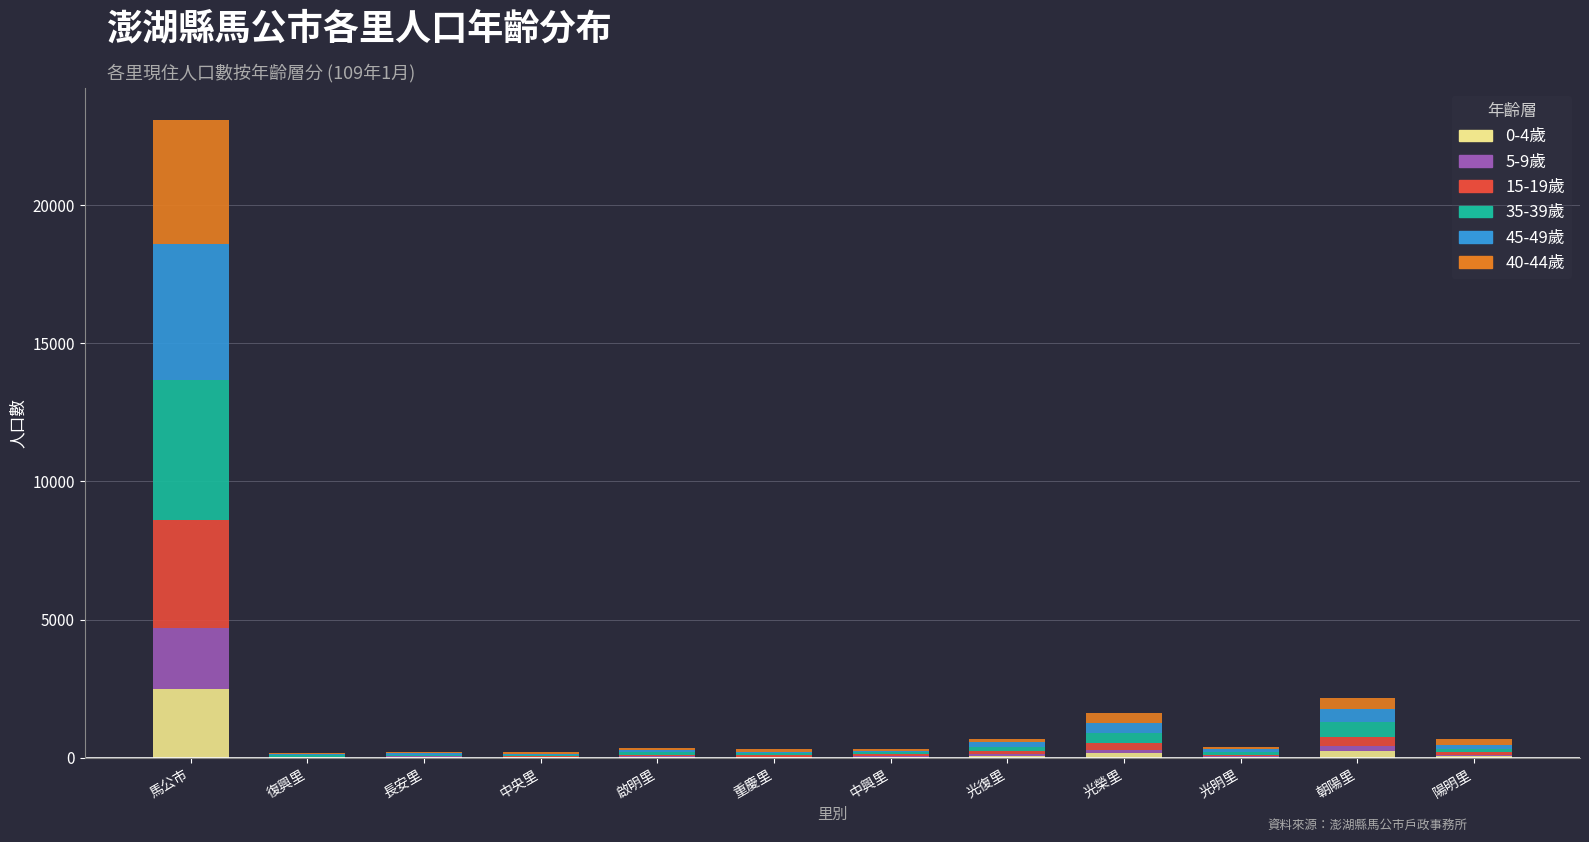

At which category is the sum across all series the highest?

馬公市